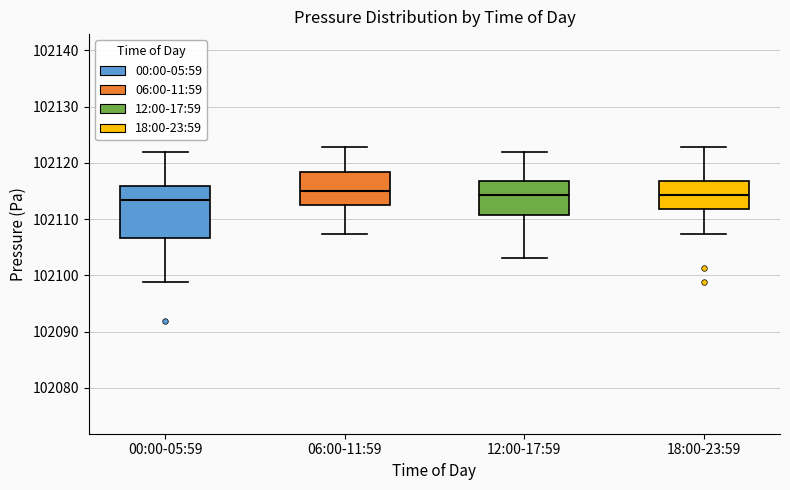

Reading left to right, read every box against the y-axis: the position of its median line, the range the box covers, and the ends of its whiskers. The values are not printed on the chart, so give them approximately, as read against the axis.

00:00-05:59: median 102113, box 102107 to 102116, whiskers 102099 to 102122
06:00-11:59: median 102115, box 102113 to 102118, whiskers 102107 to 102123
12:00-17:59: median 102114, box 102111 to 102117, whiskers 102103 to 102122
18:00-23:59: median 102114, box 102112 to 102117, whiskers 102107 to 102123